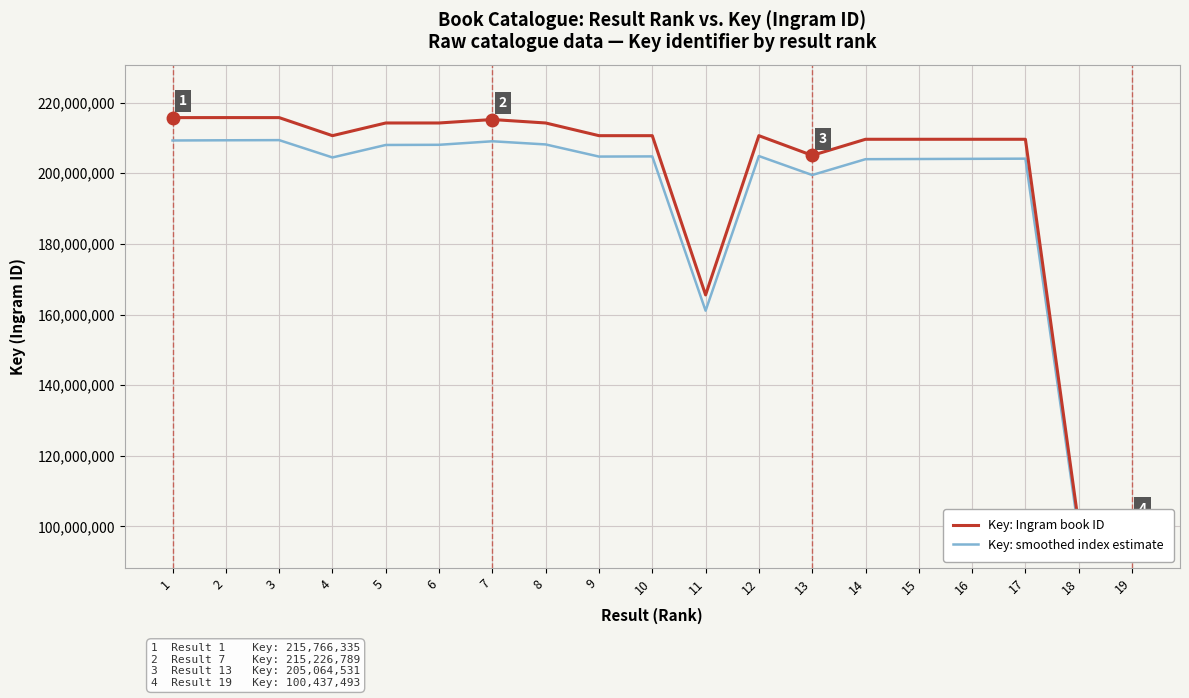

How many categories are shown in the chart?

19